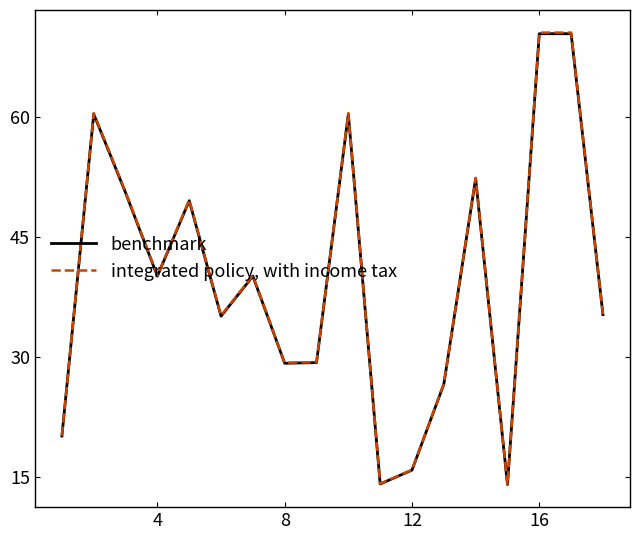

How many interior local valleys does the benchmark series have?

5